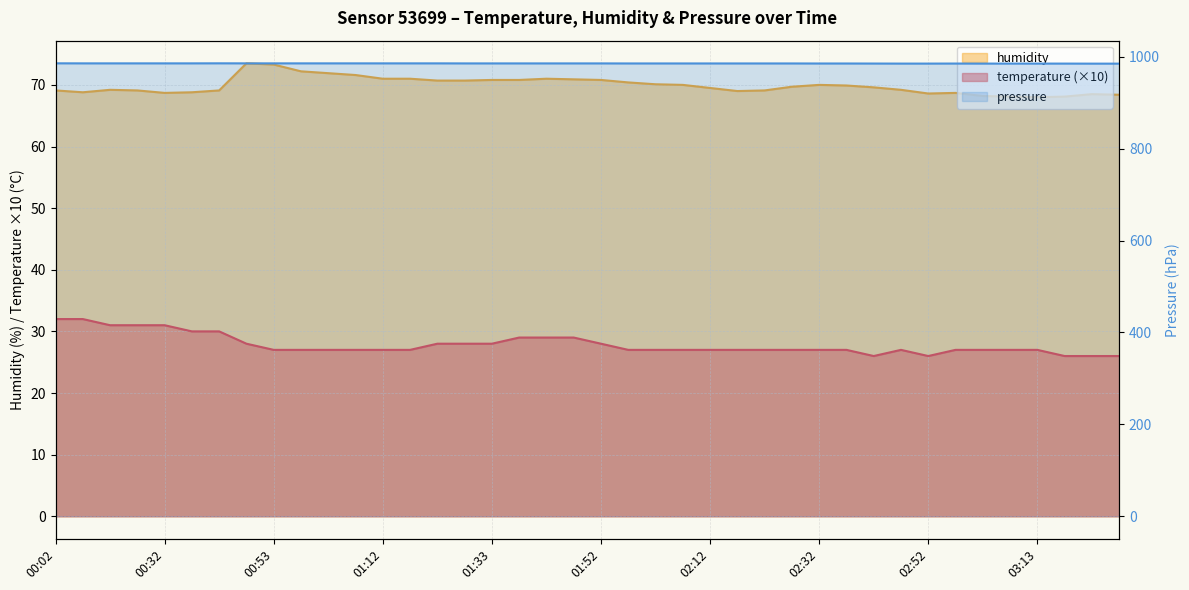

Reading right to left, what are all the values shown in this chart?

temperature: 03:27=26.0	03:22=26.0	03:17=26.0	03:13=27.0	03:08=27.0	03:02=27.0	02:57=27.0	02:52=26.0	02:47=27.0	02:42=26.0	02:37=27.0	02:32=27.0	02:28=27.0	02:22=27.0	02:17=27.0	02:12=27.0	02:07=27.0	02:02=27.0	01:57=27.0	01:52=28.0	01:47=29.0	01:42=29.0	01:38=29.0	01:33=28.0	01:27=28.0	01:22=28.0	01:18=27.0	01:12=27.0	01:07=27.0	01:02=27.0	00:57=27.0	00:53=27.0	00:47=28.0	00:42=30.0	00:37=30.0	00:32=31.0	00:27=31.0	00:22=31.0	00:07=32.0	00:02=32.0
humidity: 03:27=68.4	03:22=68.5	03:17=68.1	03:13=68.0	03:08=68.1	03:02=68.2	02:57=68.7	02:52=68.6	02:47=69.2	02:42=69.6	02:37=69.9	02:32=70.0	02:28=69.7	02:22=69.1	02:17=69.0	02:12=69.5	02:07=70.0	02:02=70.1	01:57=70.4	01:52=70.8	01:47=70.9	01:42=71.0	01:38=70.8	01:33=70.8	01:27=70.7	01:22=70.7	01:18=71.0	01:12=71.0	01:07=71.6	01:02=71.9	00:57=72.2	00:53=73.3	00:47=73.5	00:42=69.1	00:37=68.8	00:32=68.7	00:27=69.1	00:22=69.2	00:07=68.8	00:02=69.1
pressure: 03:27=984.9	03:22=984.9	03:17=985.0	03:13=985.0	03:08=985.0	03:02=985.0	02:57=985.1	02:52=985.0	02:47=985.0	02:42=985.1	02:37=985.2	02:32=985.2	02:28=985.3	02:22=985.3	02:17=985.3	02:12=985.3	02:07=985.3	02:02=985.3	01:57=985.3	01:52=985.4	01:47=985.4	01:42=985.4	01:38=985.4	01:33=985.4	01:27=985.4	01:22=985.5	01:18=985.5	01:12=985.5	01:07=985.5	01:02=985.5	00:57=985.5	00:53=985.5	00:47=985.5	00:42=985.6	00:37=985.5	00:32=985.5	00:27=985.5	00:22=985.5	00:07=985.5	00:02=985.6